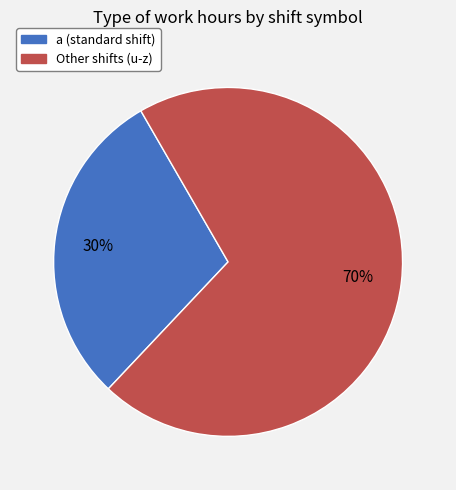

To the nearest percent, what is the average slice percentage?

50%